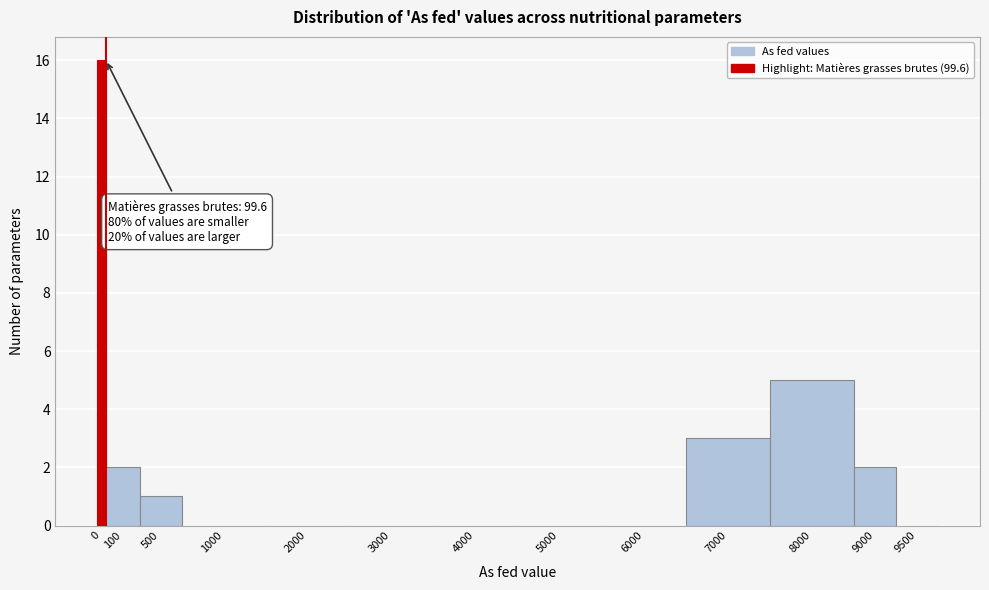

Reading left to right, extract all data points from this chart.

0=16	100=2	500=1	1000=0	2000=0	3000=0	4000=0	5000=0	6000=0	7000=3	8000=5	9000=2	9500=0